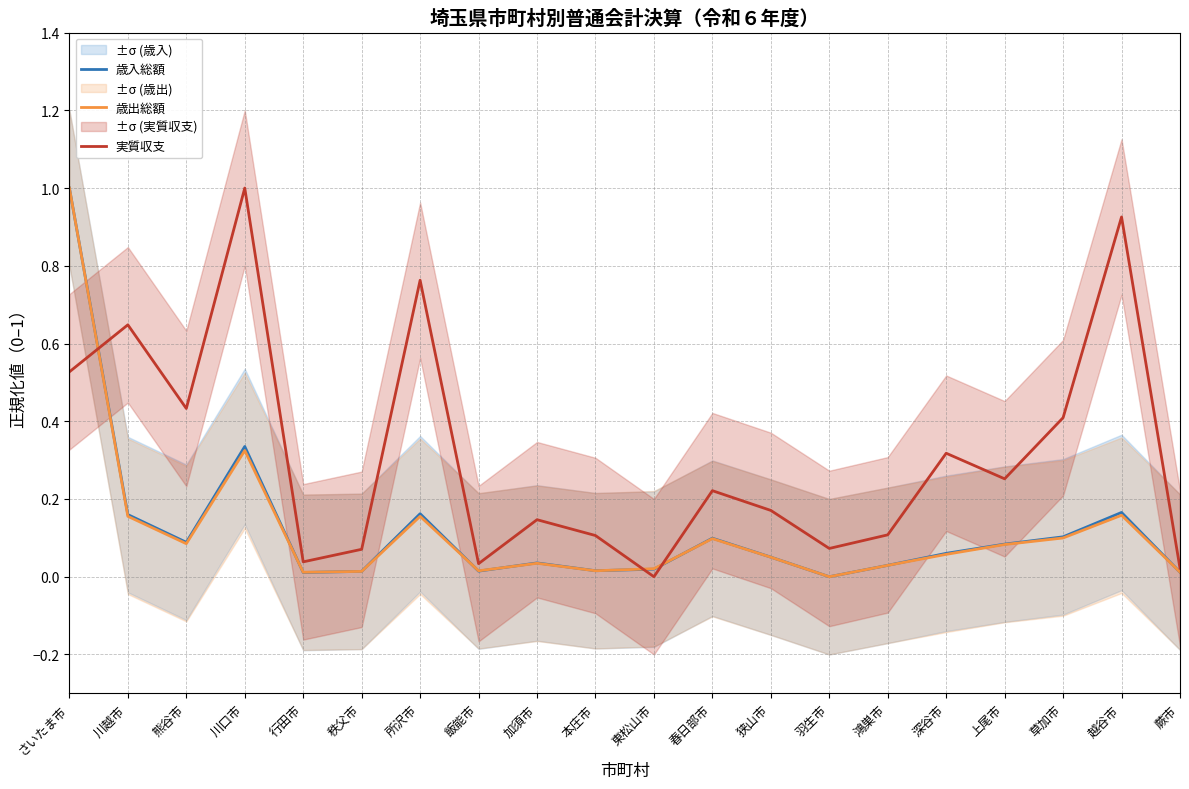

Which label corresponds to the largest value in the chart?

さいたま市